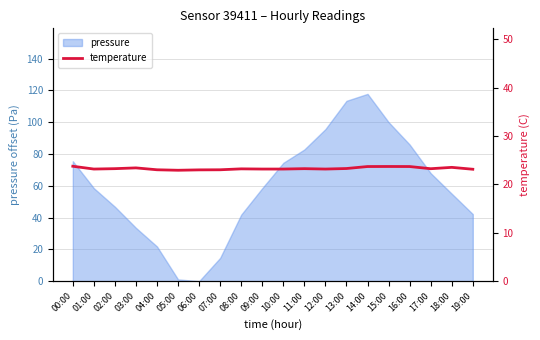

At which label is the value closest to 23?

06:00